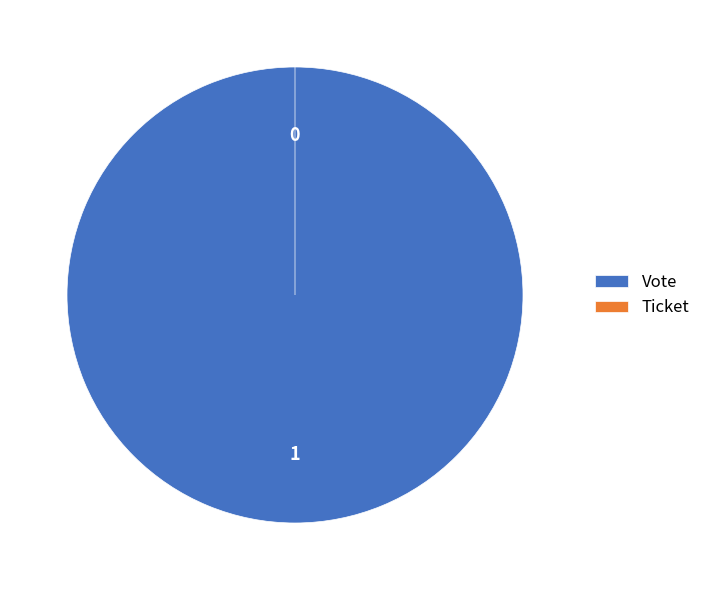

What is the majority slice?

Vote